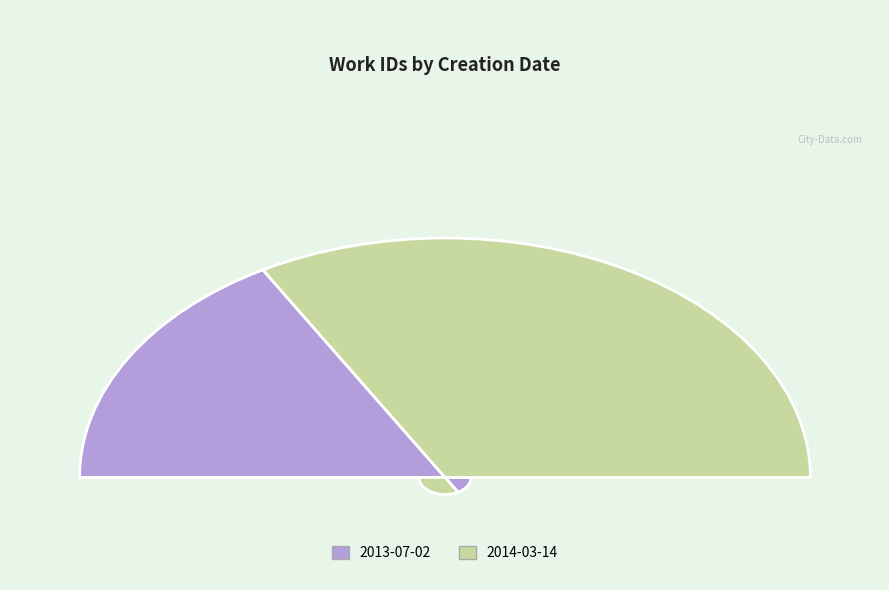

Is 2014-03-14 the majority of the pie?

Yes